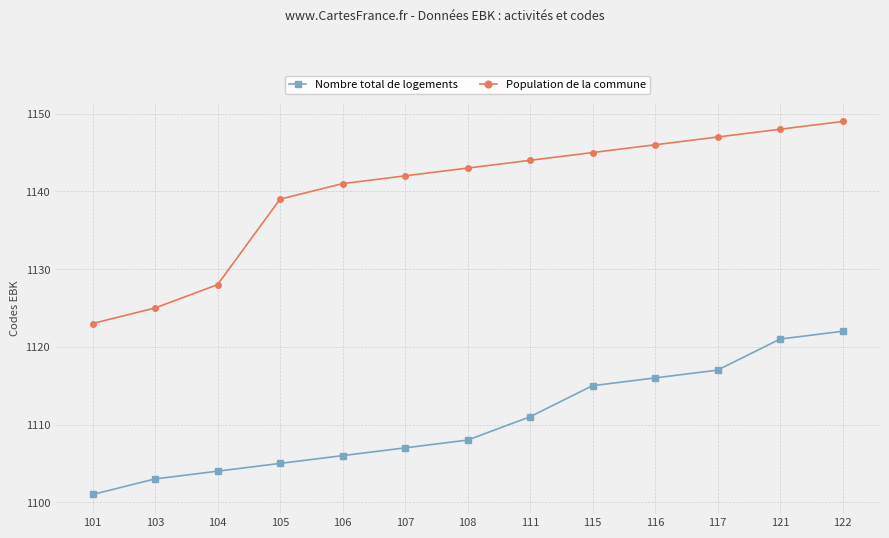

Reading left to right, what are all the values shown in this chart?

Nombre total de logements: 1101	1103	1104	1105	1106	1107	1108	1111	1115	1116	1117	1121	1122
Population de la commune: 1123	1125	1128	1139	1141	1142	1143	1144	1145	1146	1147	1148	1149